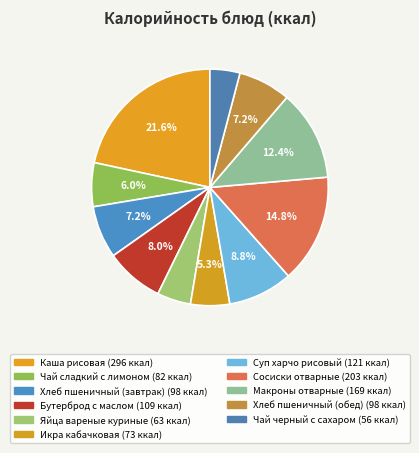

What is the ratio of the value at Хлеб пшеничный (завтрак) to the value at Яйца вареные куриные?

1.6